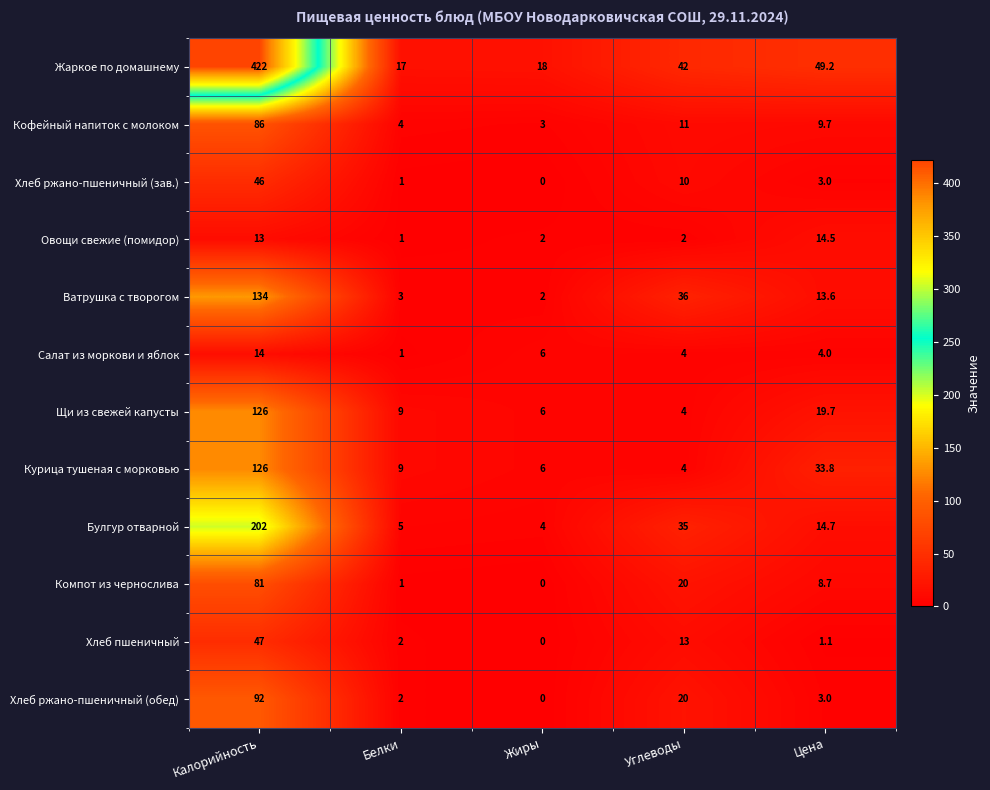

At which category is the sum across all series the highest?

Калорийность